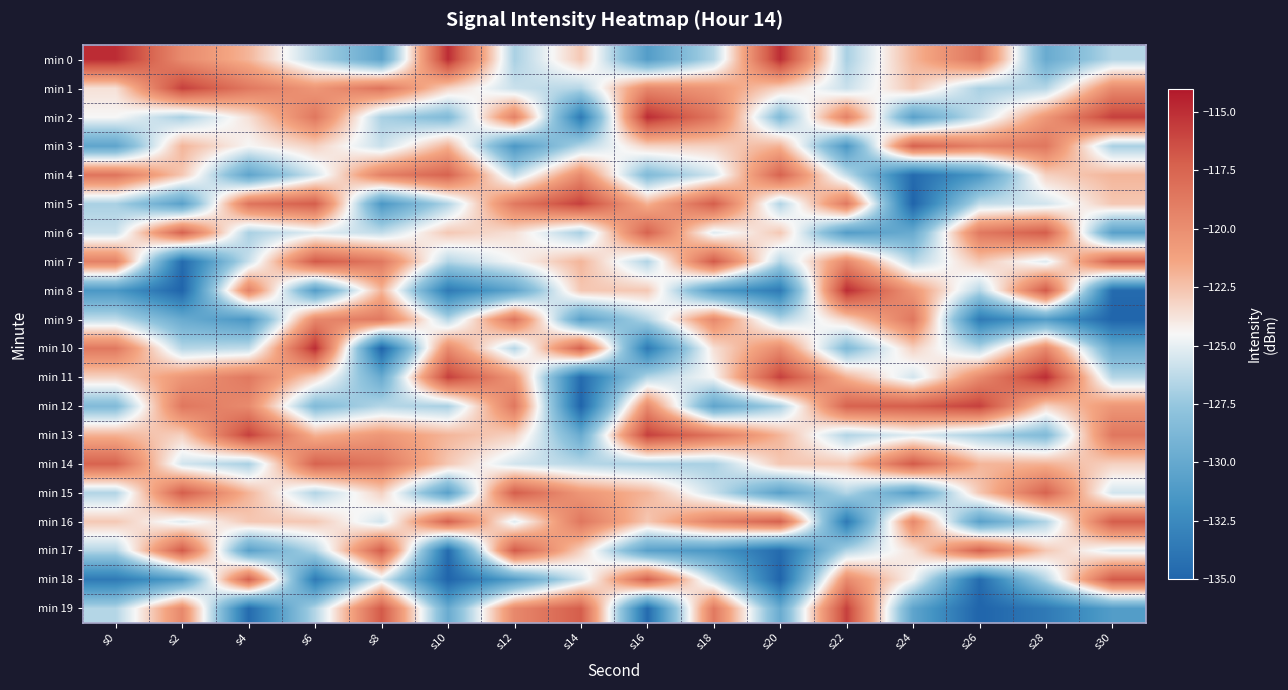

At how many categories does at least one series exceed -133?

16